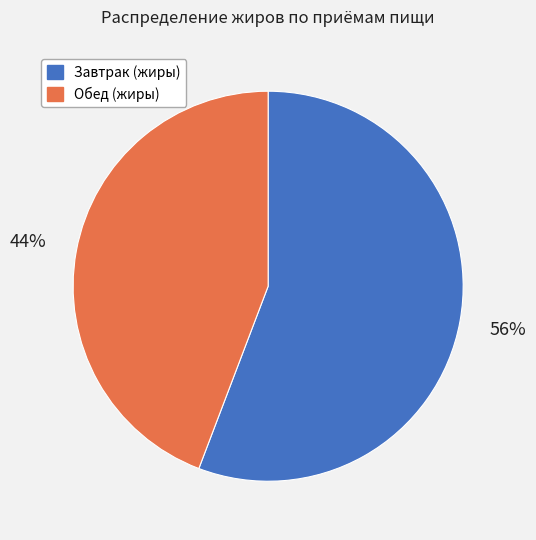

To the nearest percent, what portion does Завтрак (жиры) represent?

56%